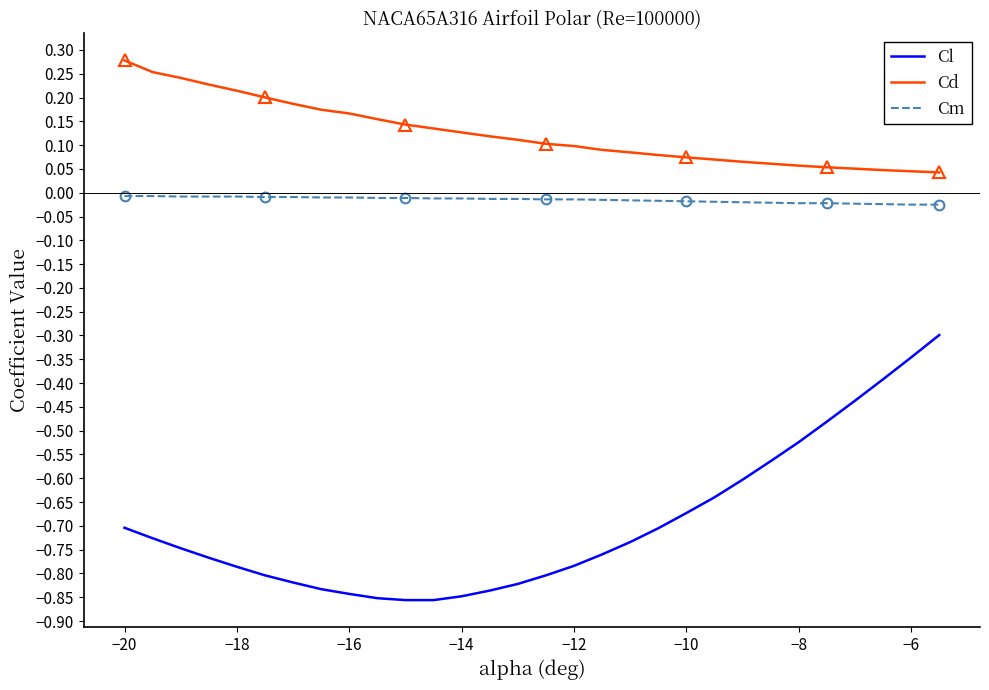

True or false: Cm and Cd cross at least once.

False